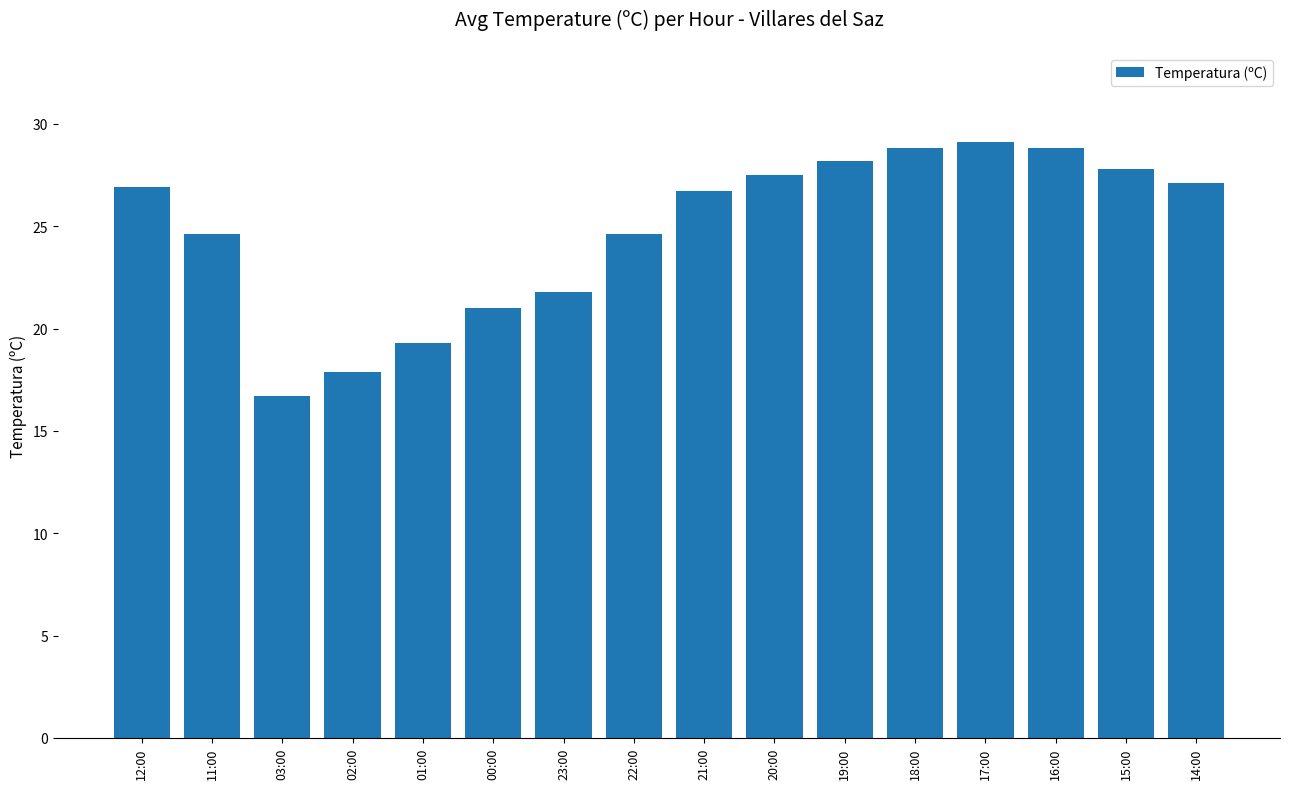

Reading right to left, list all the values displayed in this chart.

27.1	27.8	28.8	29.1	28.8	28.2	27.5	26.7	24.6	21.8	21.0	19.3	17.9	16.7	24.6	26.9